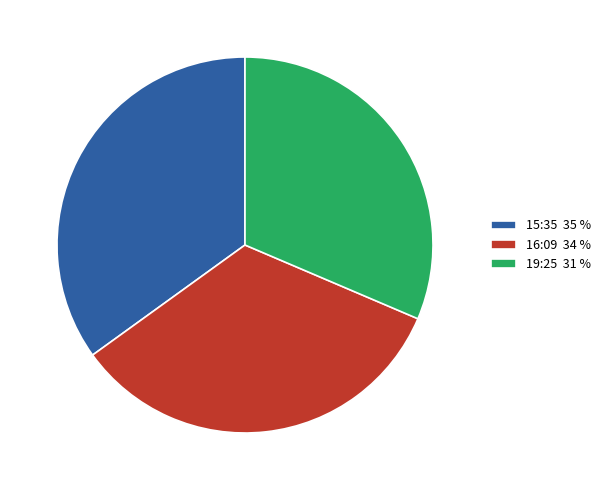

Which category has the biggest portion of the pie?

15:35 35 %